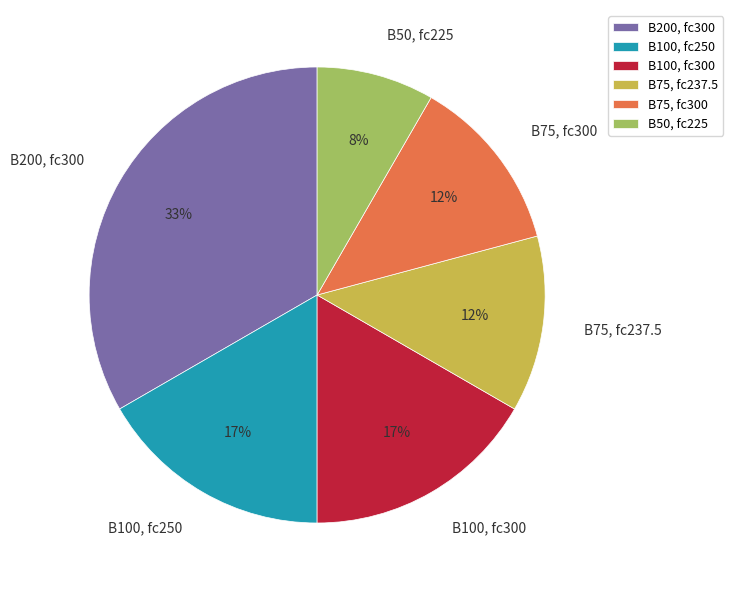

Which has a higher value, B100, fc300 or B75, fc237.5?

B100, fc300